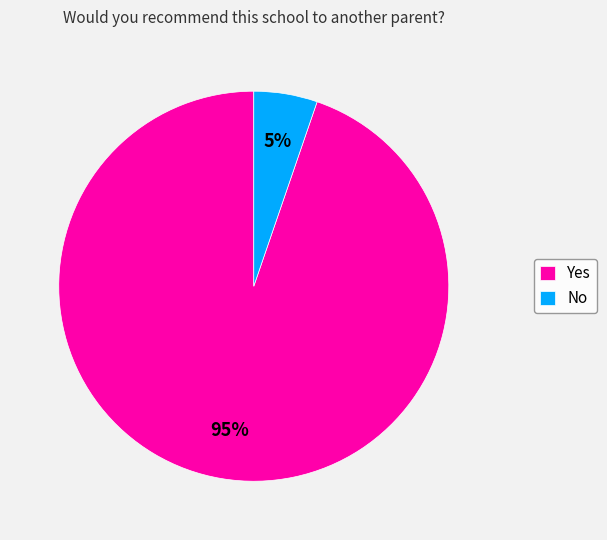

The Yes slice represents 95% of the pie. True or false?

True